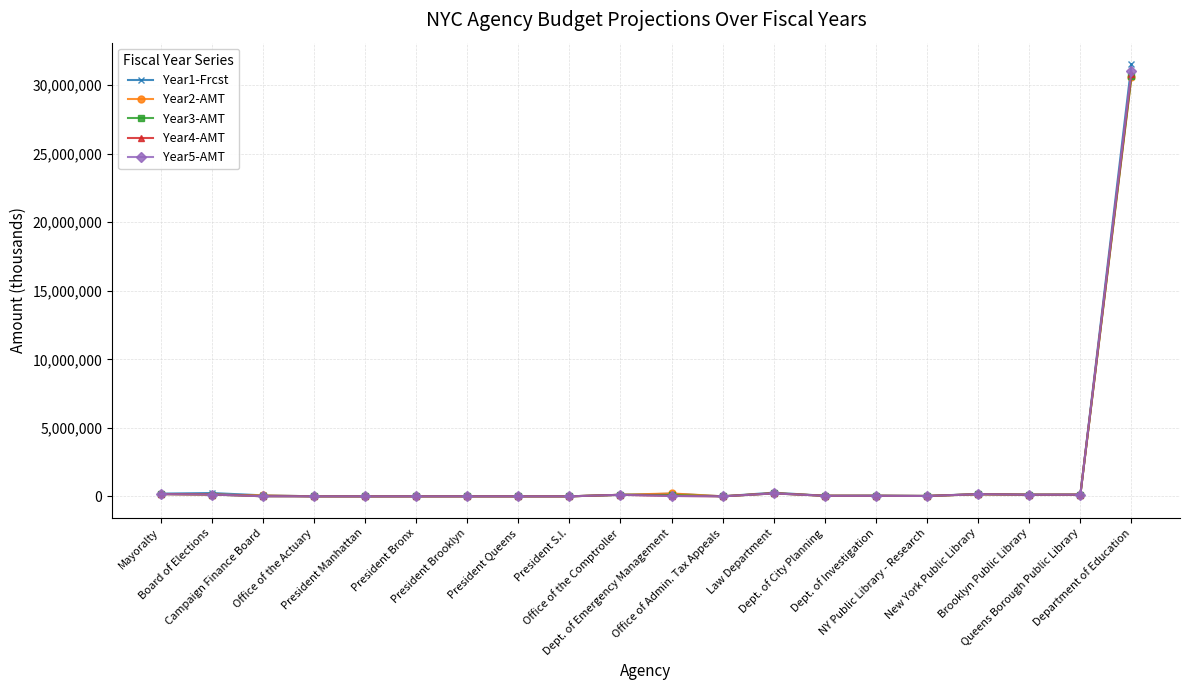

What is the maximum value shown in the chart?

31521225